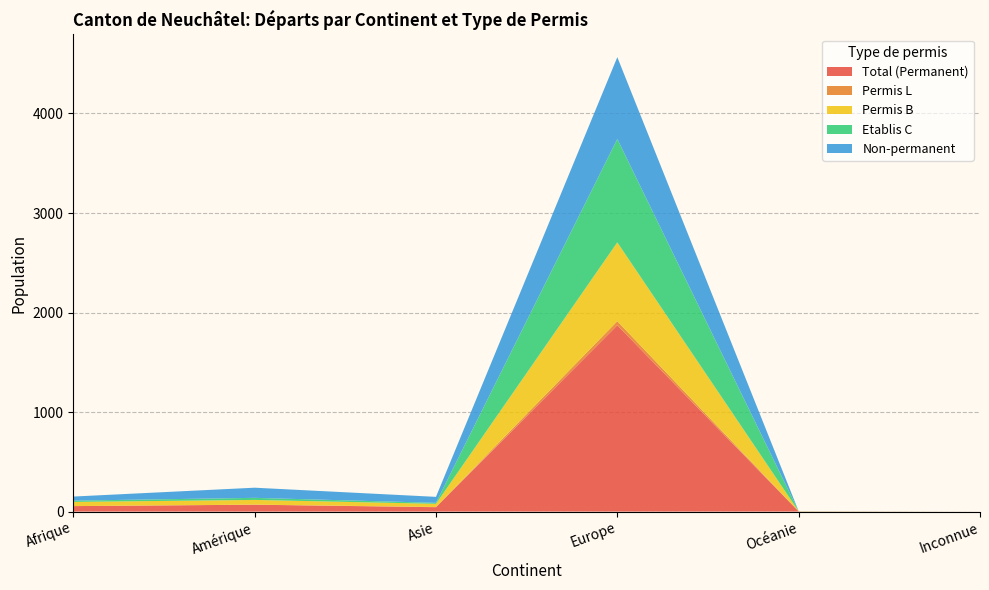

Reading right to left, what are all the values shown in this chart?

Total (Permanent): 0	2	1872	44	69	55
Permis L: 0	0	41	2	1	0
Permis B: 0	1	792	32	47	42
Etablis C: 0	1	1039	10	21	13
Non-permanent: 0	0	822	60	102	41